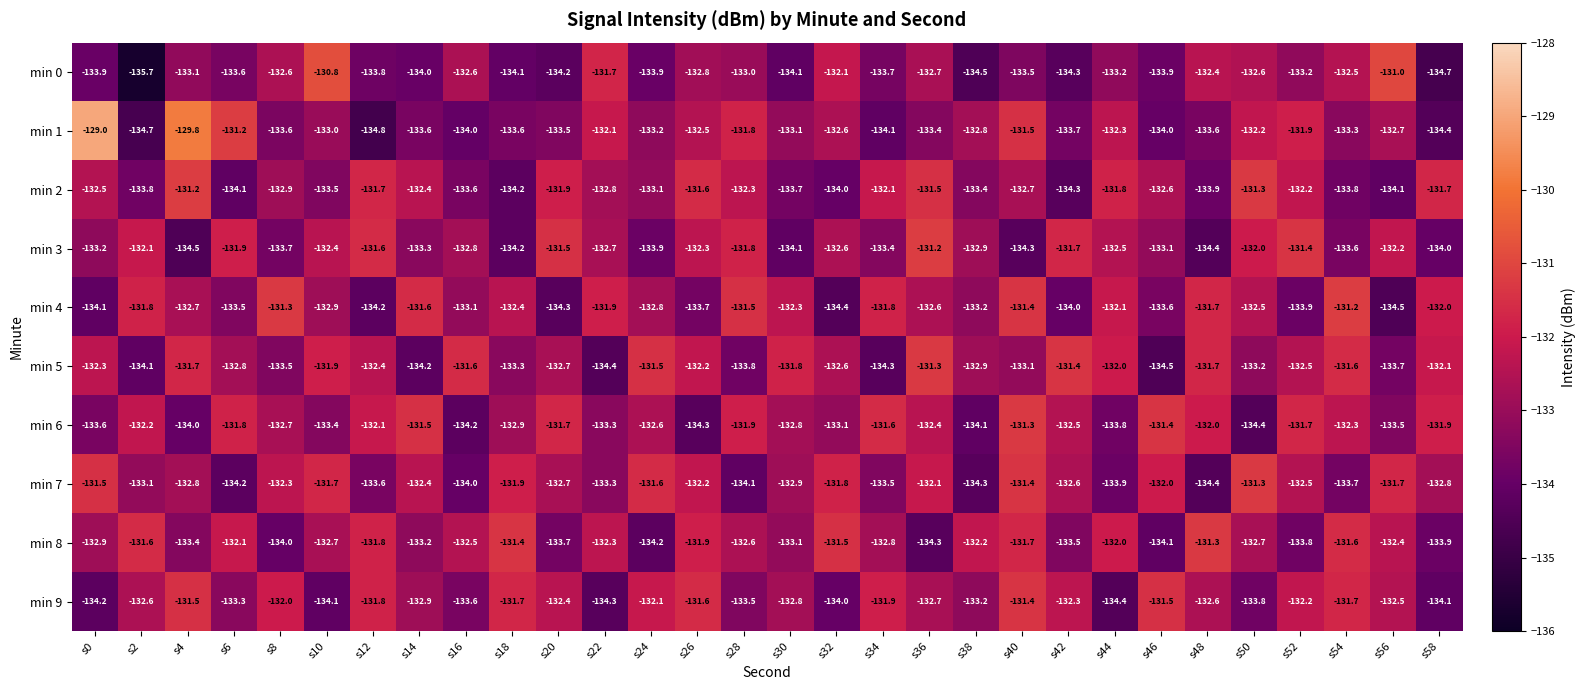

Which series has the largest range (max minus min)?

min 1